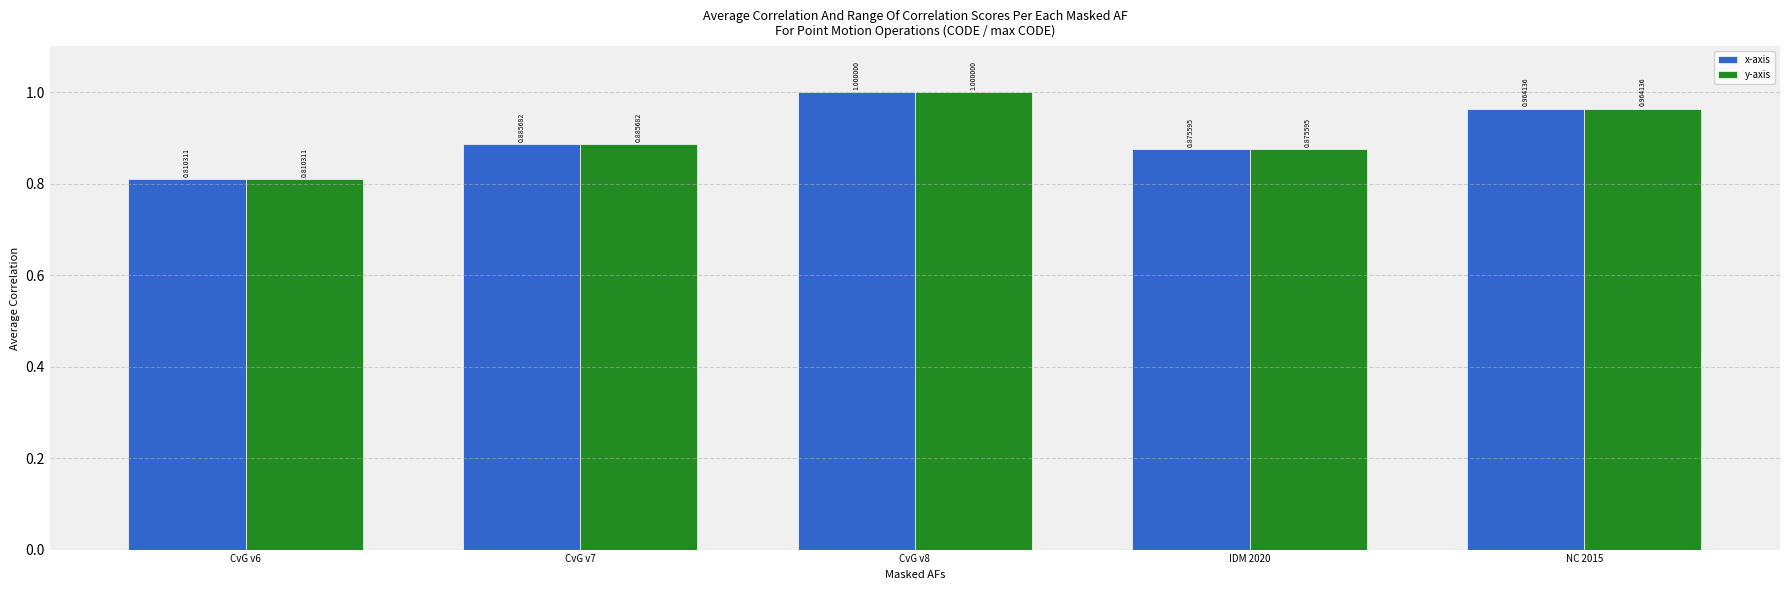

What is the value of the y-axis bar at the 5th from the left?

1.0